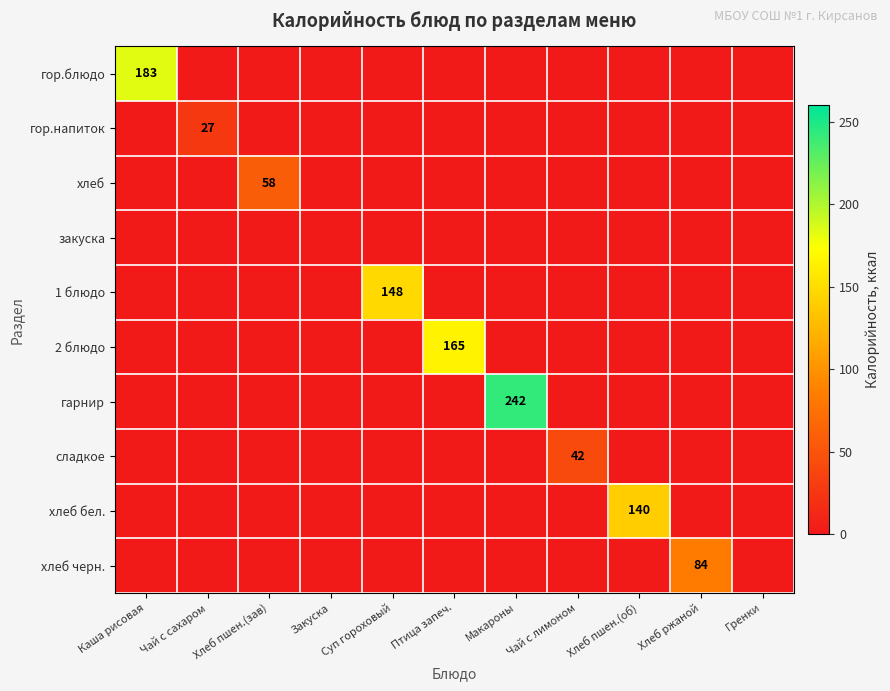

Between Каша рисовая and Хлеб пшен.(об), which series saw the biggest shift?

гор.блюдо